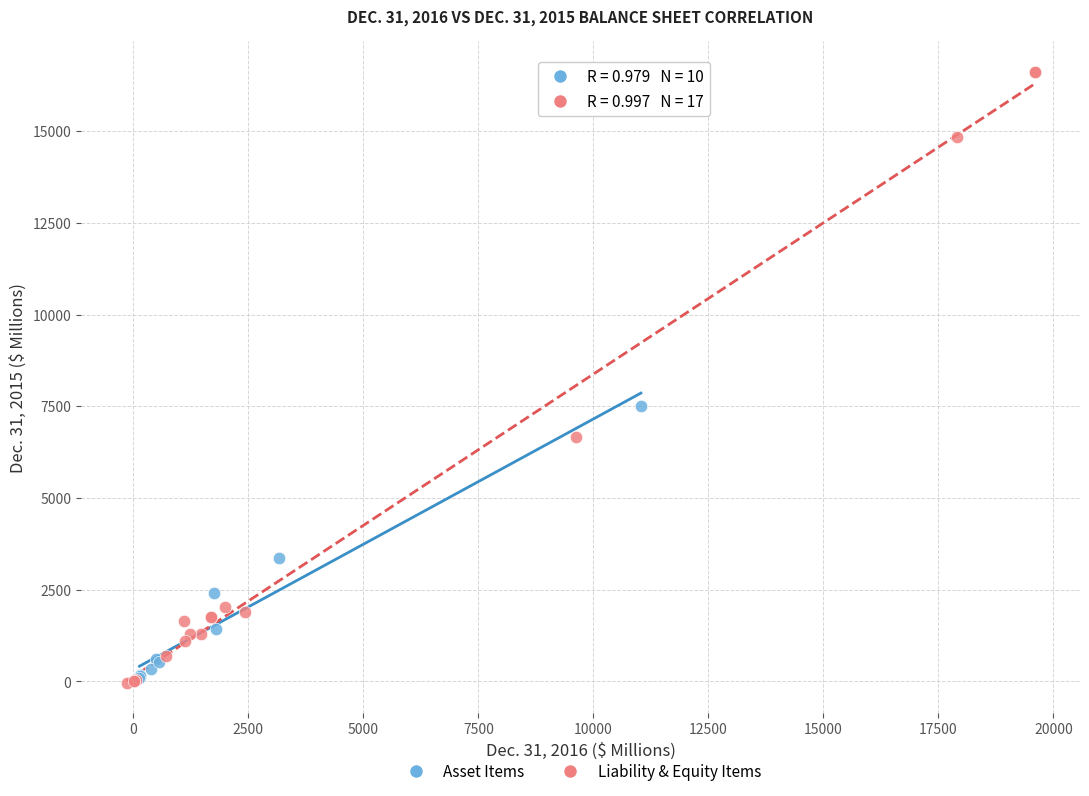

Which series reaches the maximum Y coordinate?

Liability & Equity Items